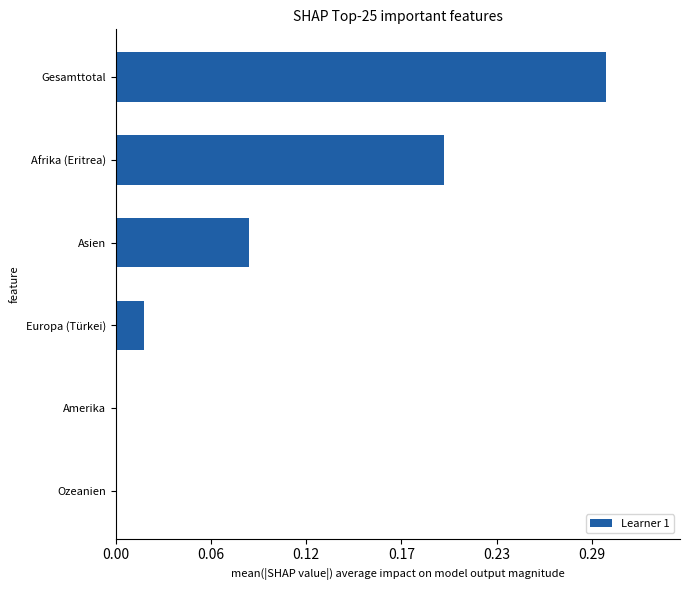

Are the bars horizontal?

Yes